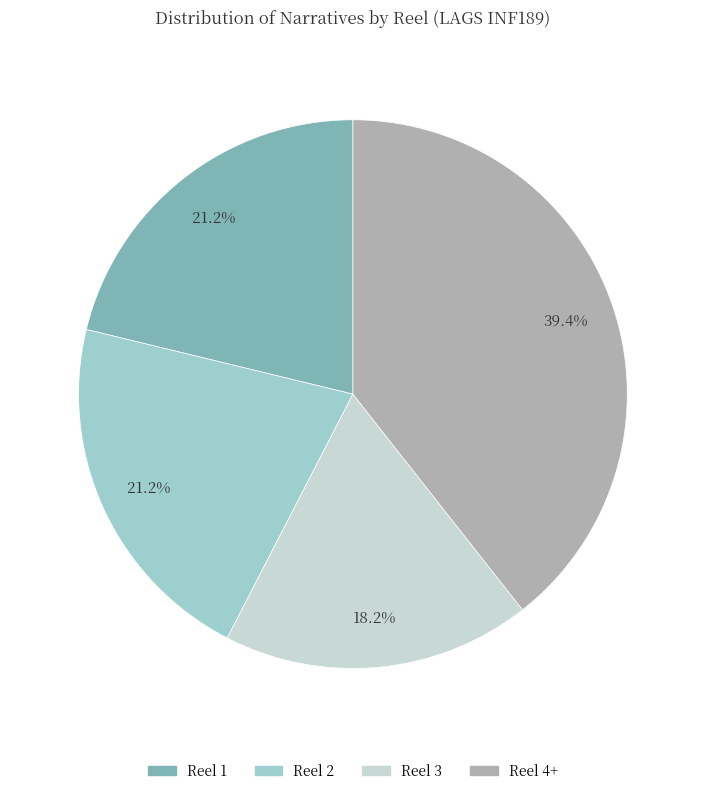

Is there a majority slice in this chart?

No